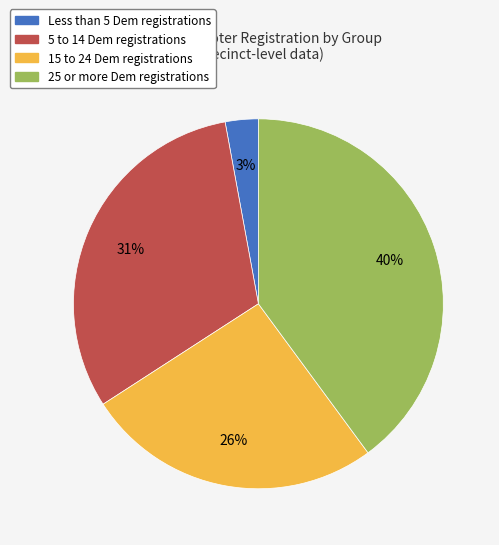

Is there any slice that represents more than half of the pie?

No